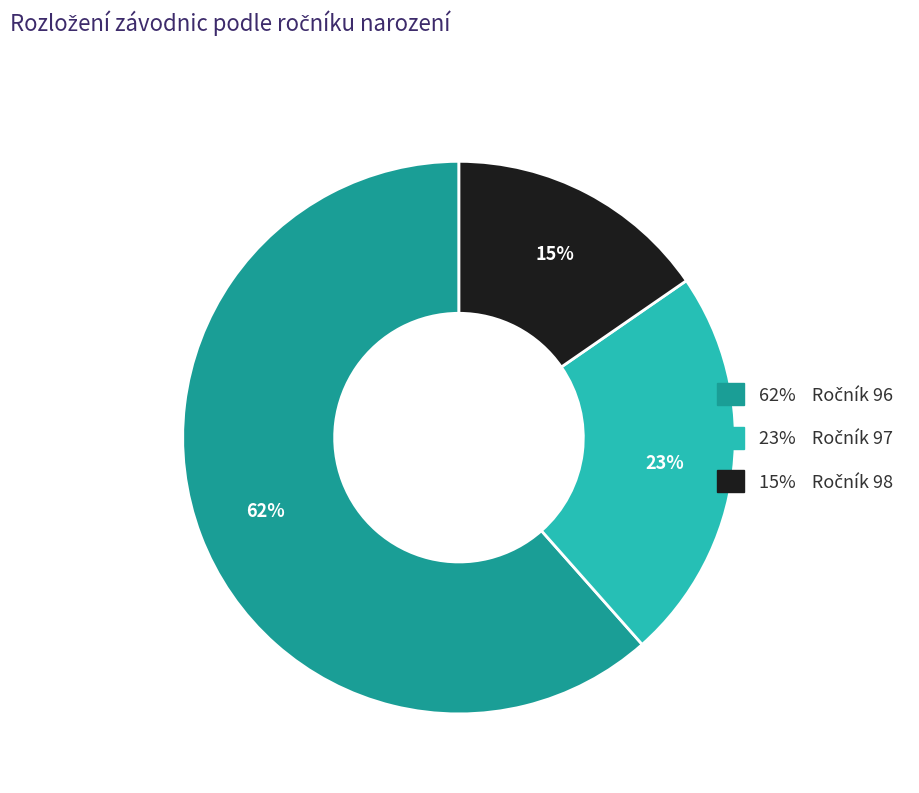

Is there any slice that represents more than half of the pie?

Yes